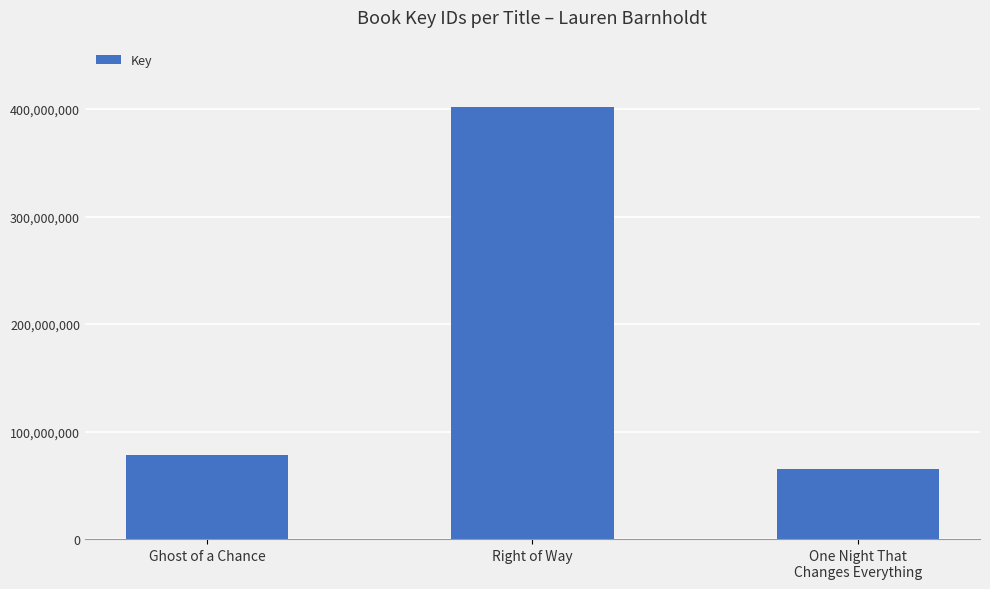

What is the greatest value displayed?

401780076